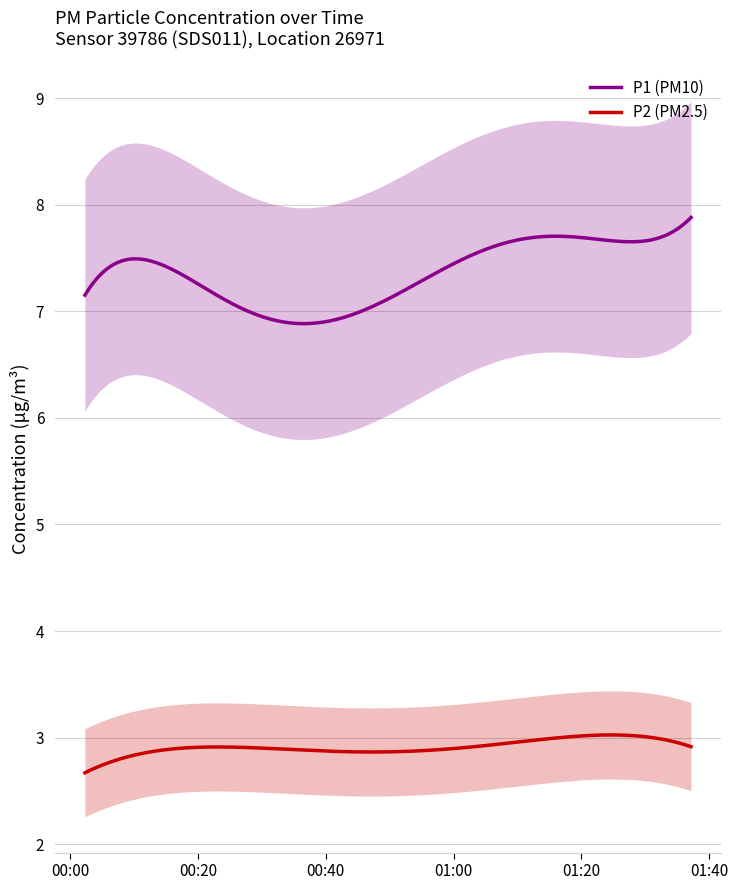

True or false: P1 (PM10) and P2 (PM2.5) intersect in this chart.

False